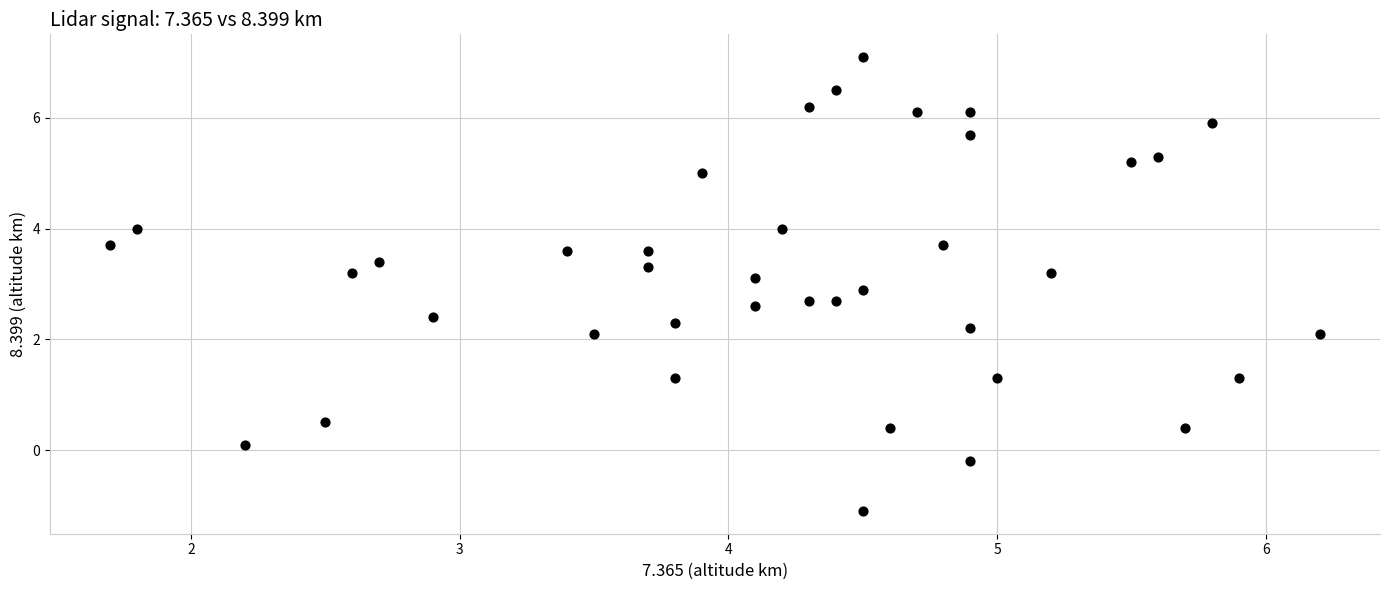

What is the range of X values (max minus min)?

4.5